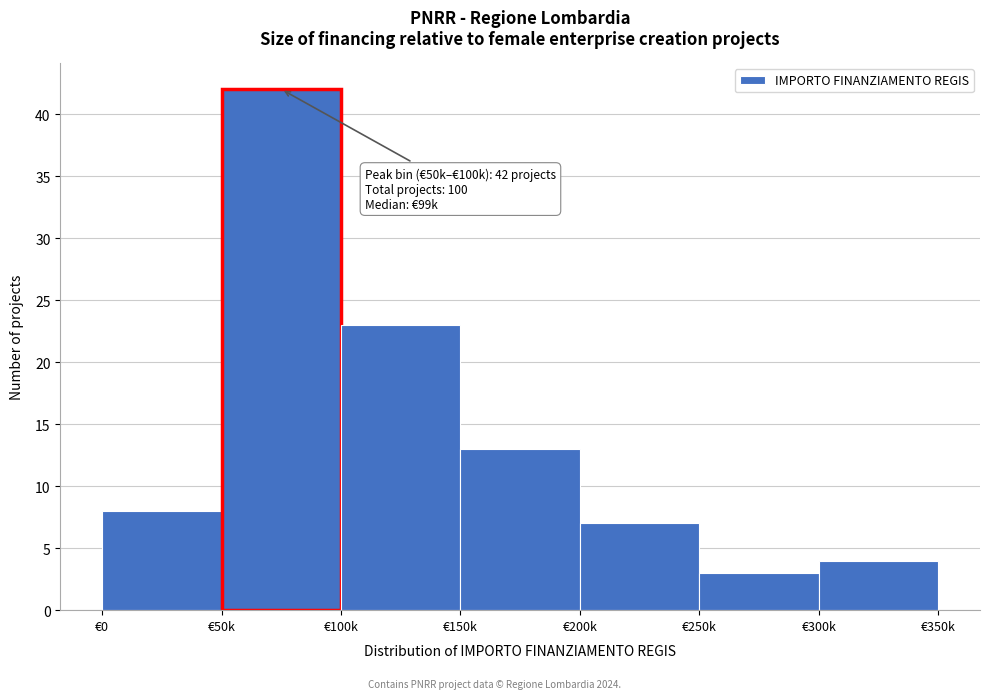

Reading left to right, list all the values displayed in this chart.

€0=8	€50k=42	€100k=23	€150k=13	€200k=7	€250k=3	€300k=4